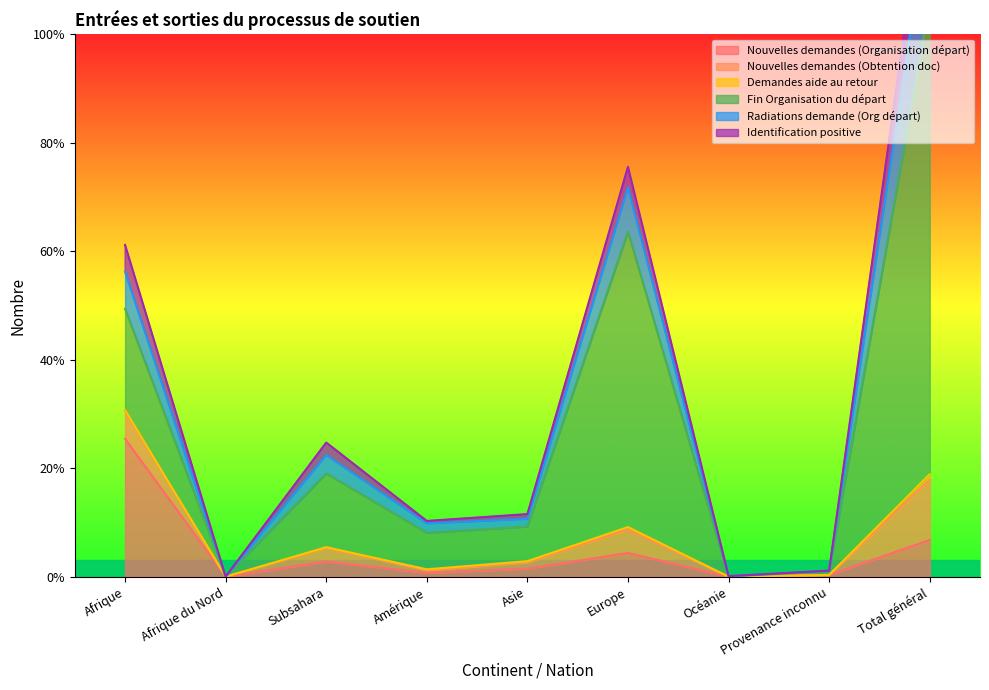

In Nouvelles demandes (Obtention doc), how many points are lower than both neighbors (excluding endpoints)?

3